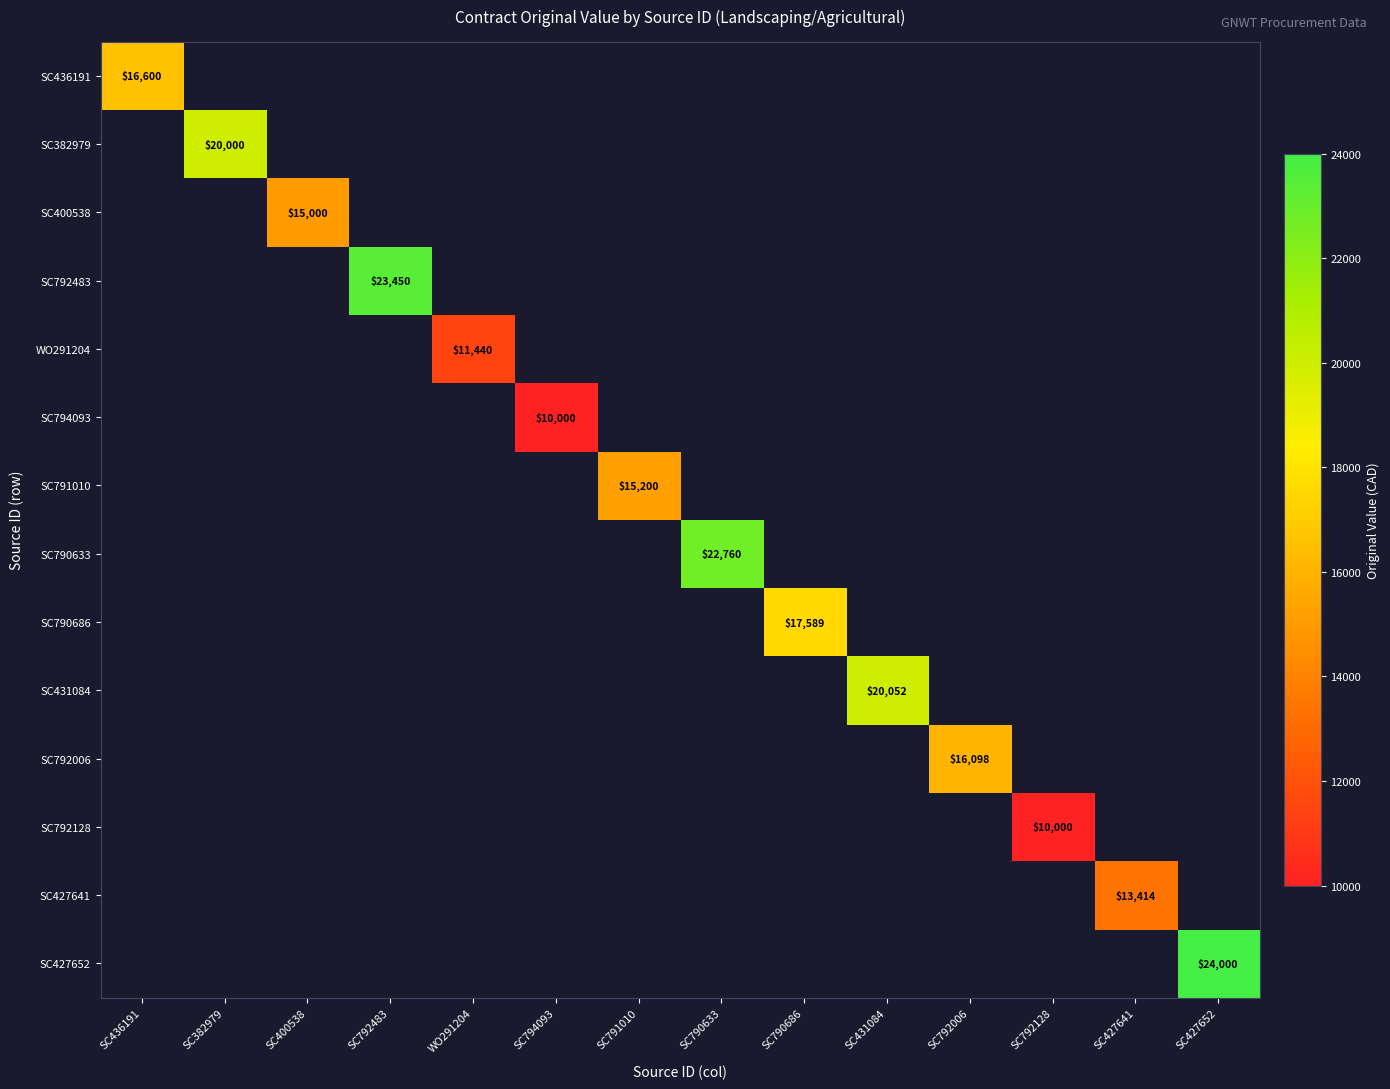

The SC436191 series shows 16600 at SC436191. True or false?

True